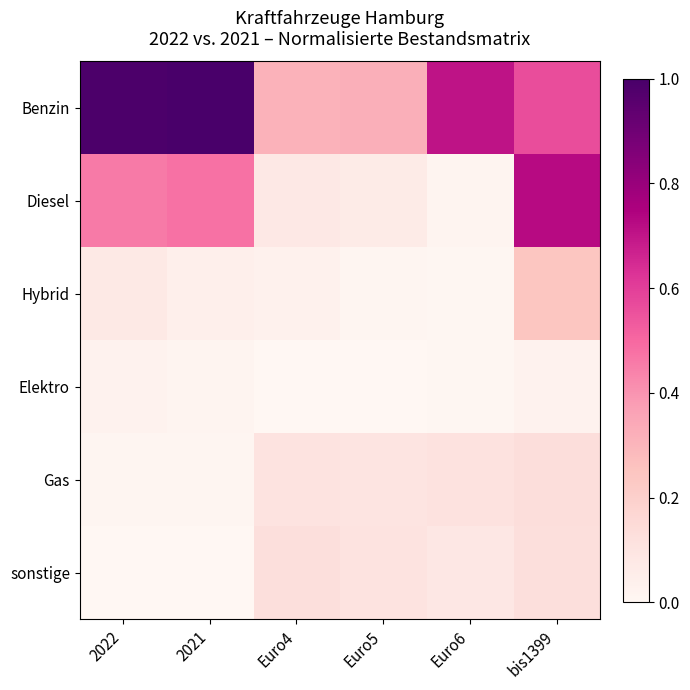

Reading right to left, list all the values displayed in this chart.

Benzin: bis1399=0.6	Euro6=0.7	Euro5=0.3	Euro4=0.3	2021=1.0	2022=1.0
Diesel: bis1399=0.7	Euro6=0.0	Euro5=0.1	Euro4=0.1	2021=0.5	2022=0.5
Hybrid: bis1399=0.2	Euro6=0.0	Euro5=0.0	Euro4=0.0	2021=0.0	2022=0.1
Elektro: bis1399=0.0	Euro6=0.0	Euro5=0.0	Euro4=0.0	2021=0.0	2022=0.0
Gas: bis1399=0.1	Euro6=0.1	Euro5=0.1	Euro4=0.1	2021=0.0	2022=0.0
sonstige: bis1399=0.1	Euro6=0.1	Euro5=0.1	Euro4=0.1	2021=0.0	2022=0.0